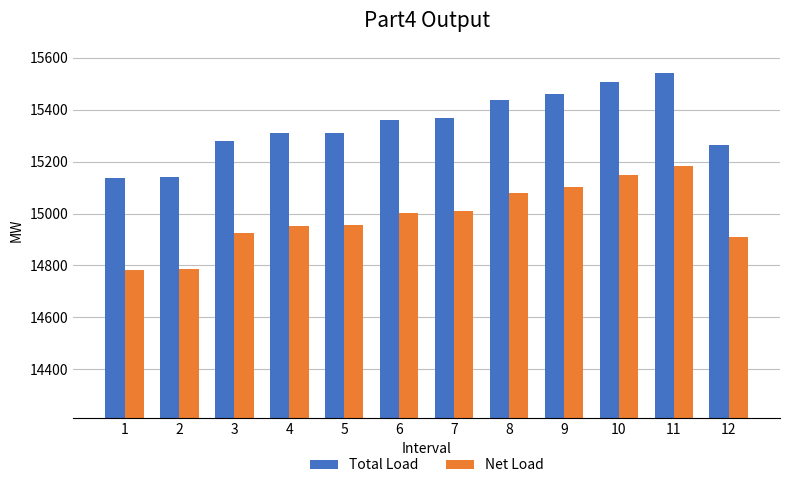

What is the spread (max minus min) of values at 9?

358.6